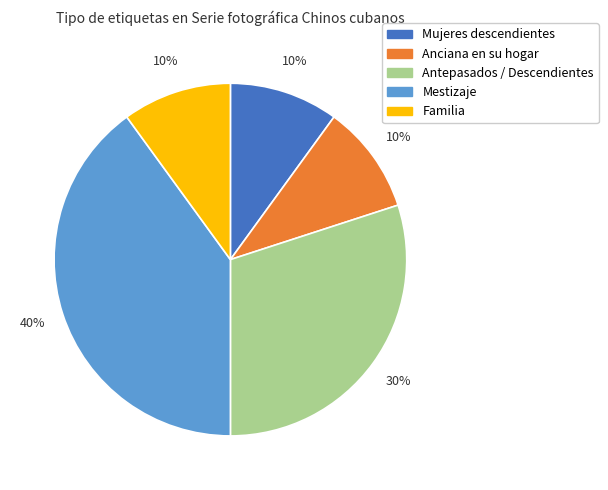

To the nearest percent, what is the difference between the Antepasados / Descendientes and Anciana en su hogar slice percentages?

20%